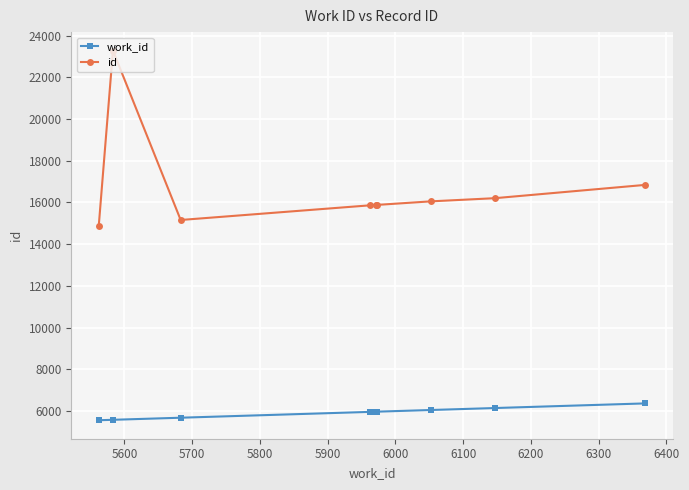

True or false: id and work_id cross at least once.

False